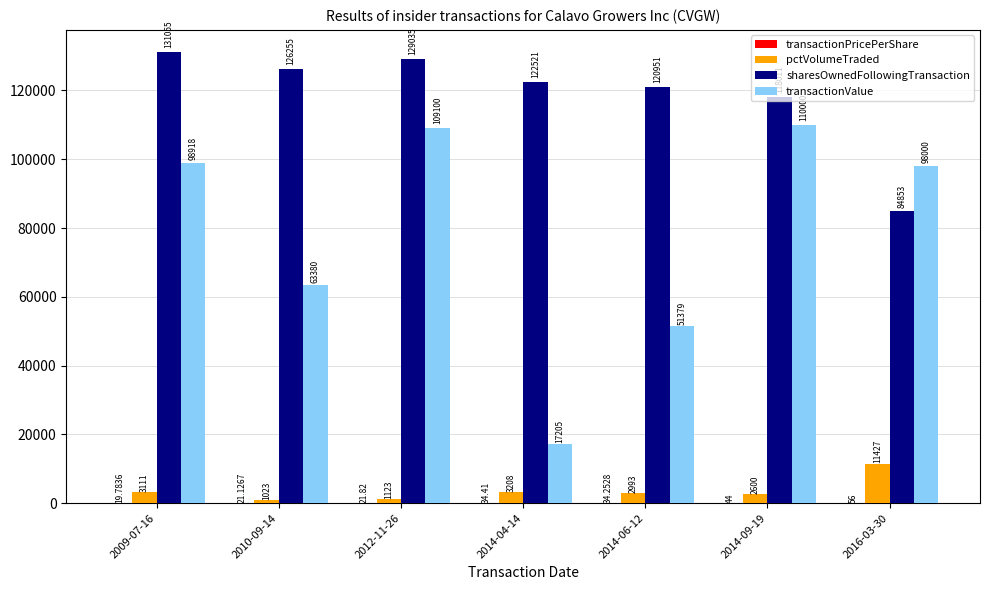

What is the highest value of the transactionValue series?

110000.0